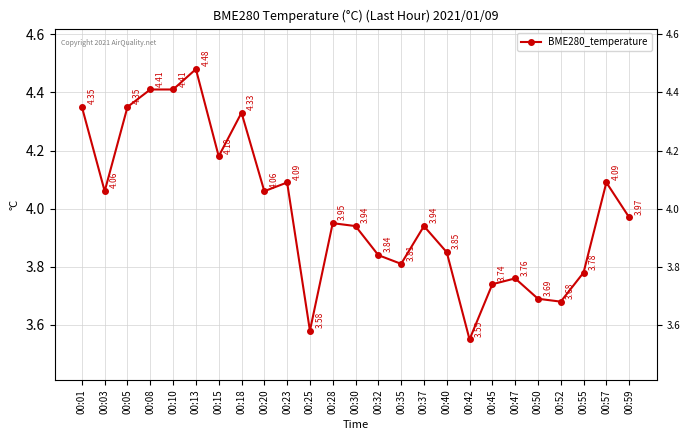

What is the maximum value shown in the chart?

4.5